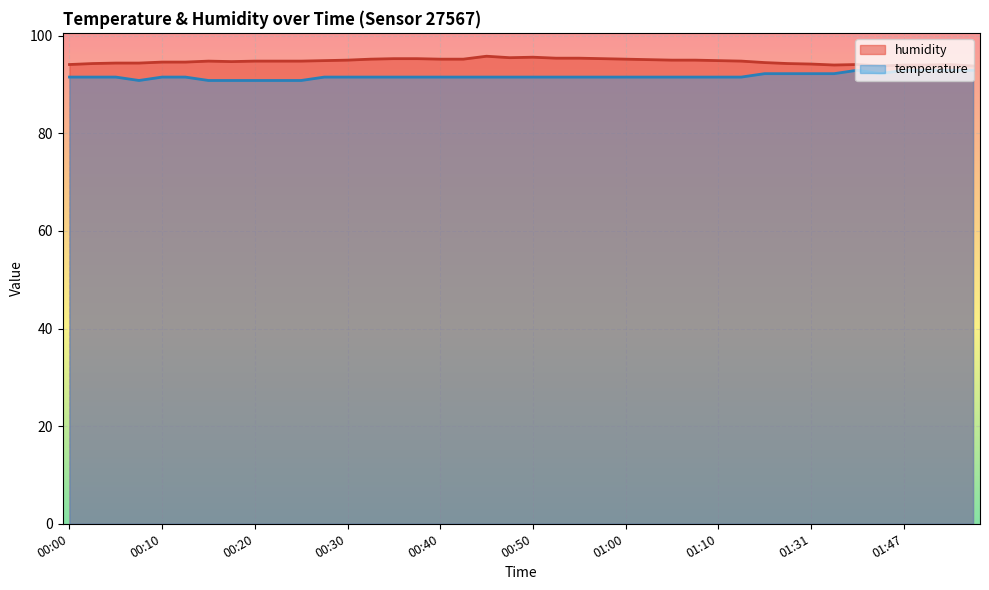

What is the average value of the temperature series?

91.7